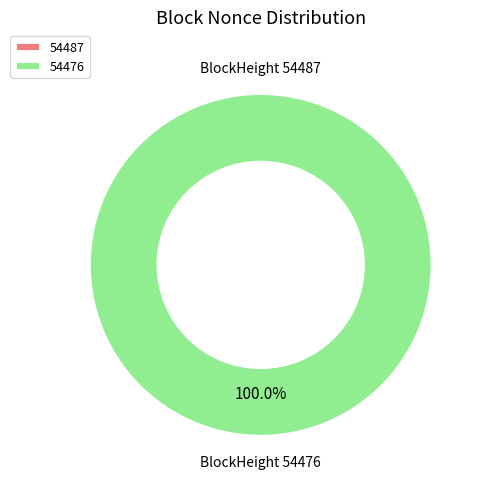

What is the change in value from 54487 to 54476?

+21031